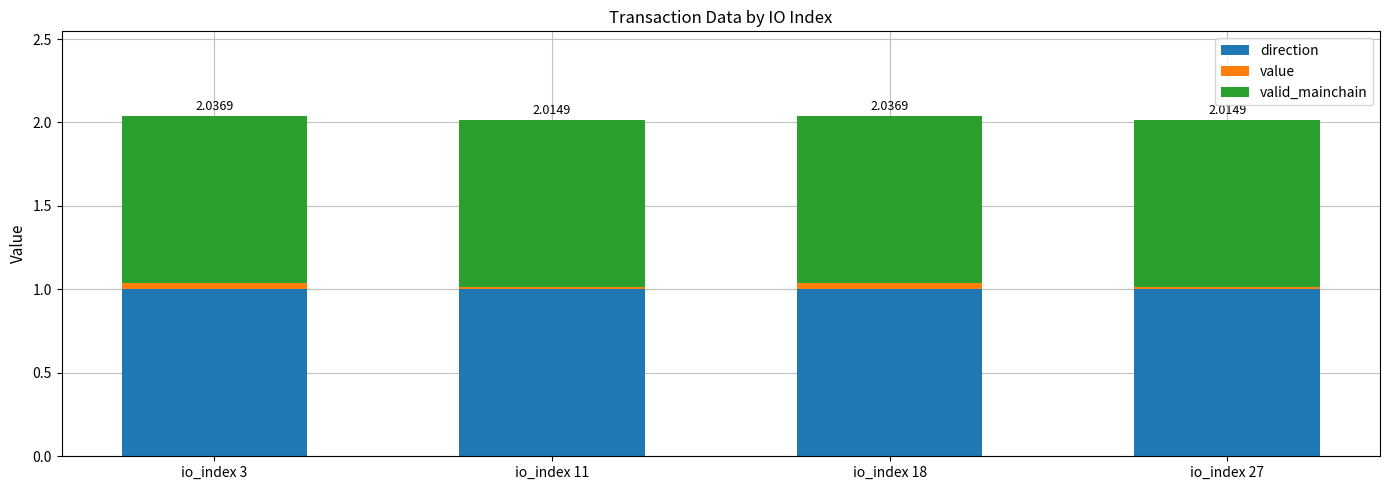

Rank the series by their maximum value, from highest to lowest.

direction, valid_mainchain, value